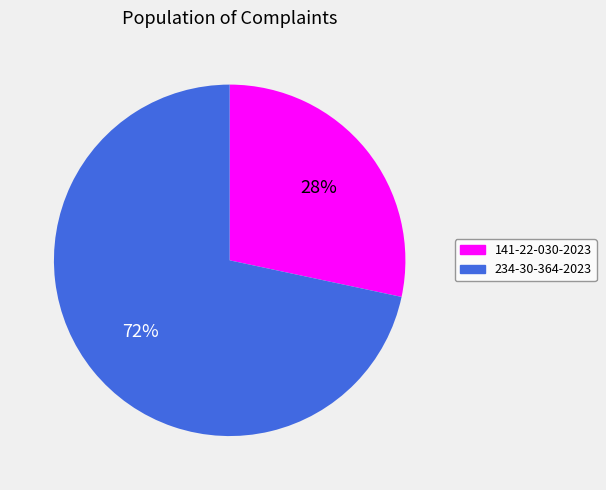

To the nearest percent, what is the combined percentage of 141-22-030-2023 and 234-30-364-2023?

100%